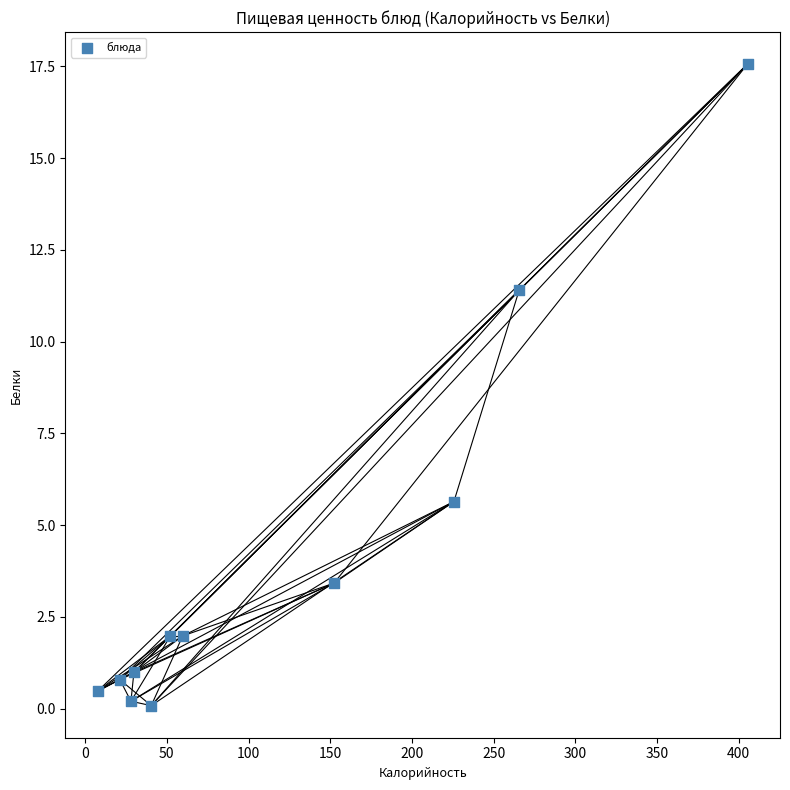

What Y value in the scatter plot is closest to 8?

5.6